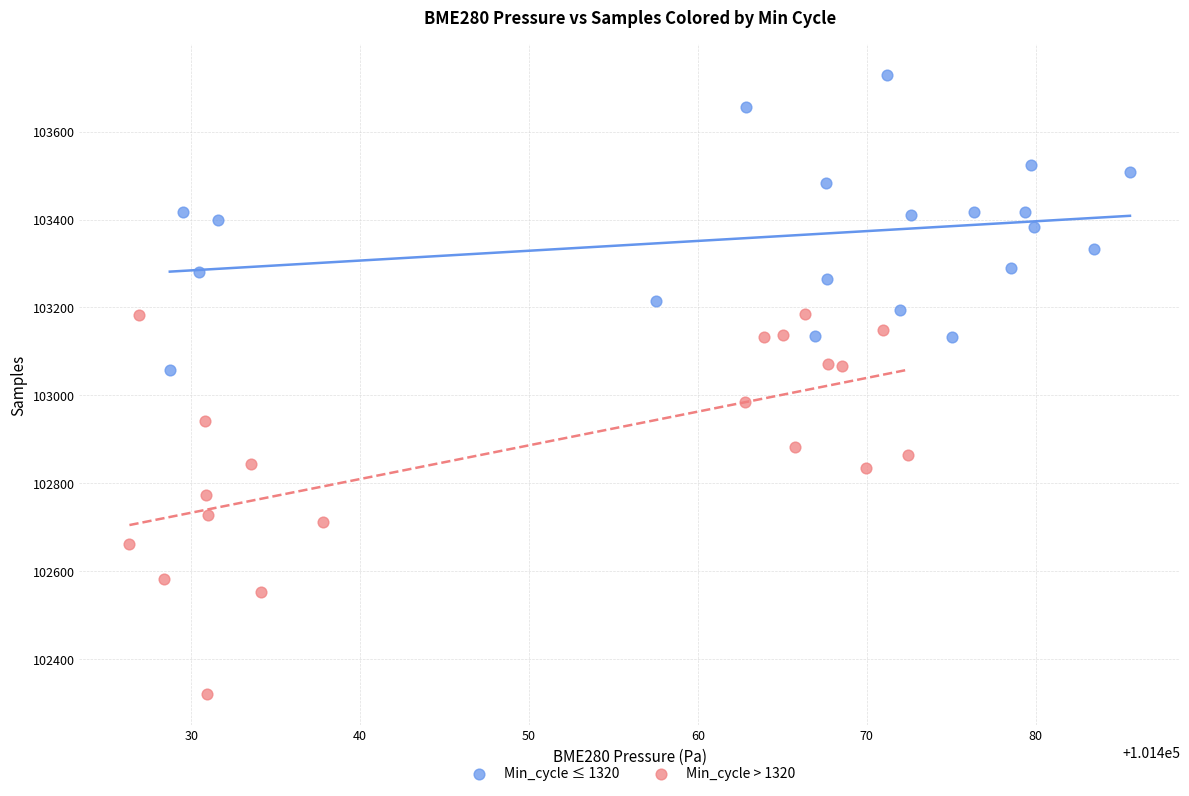

Which series contains the highest Y value?

Min_cycle ≤ 1320